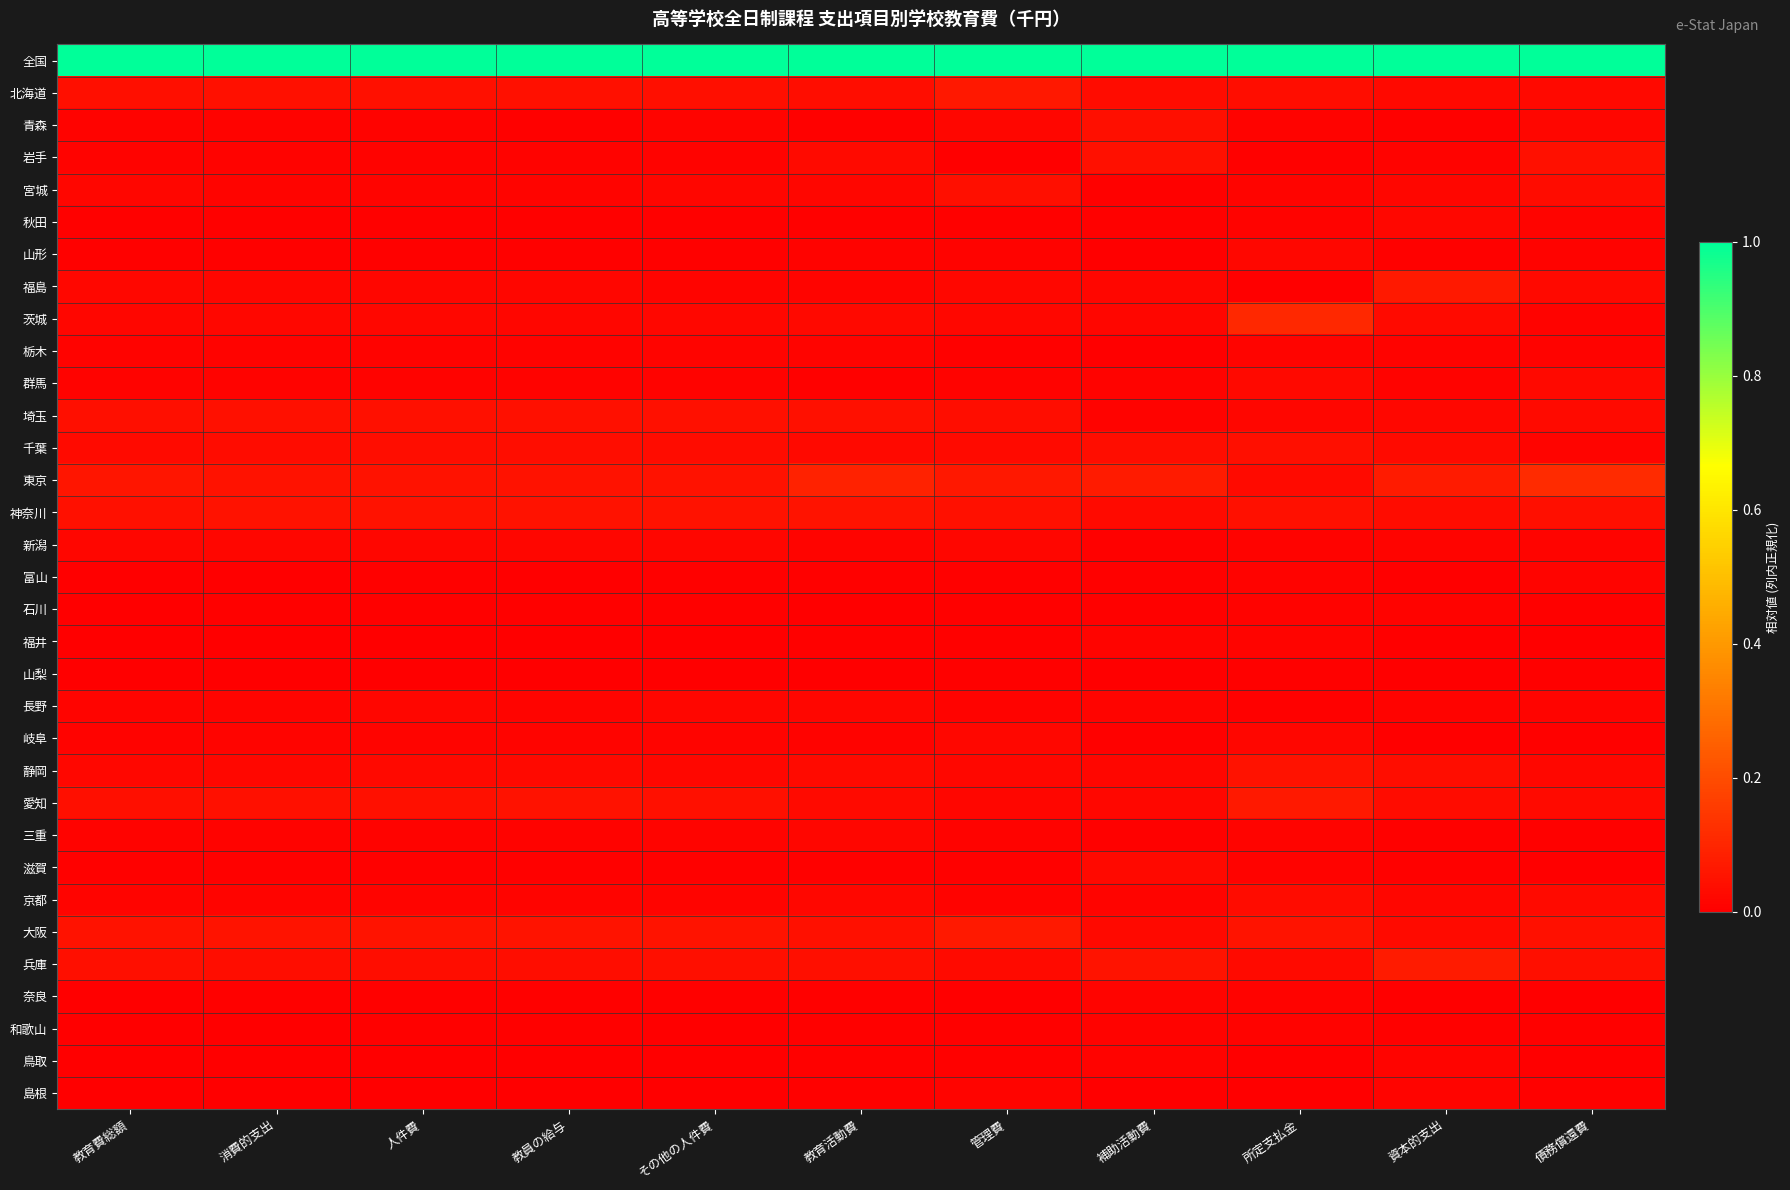

At which category is the sum across all series the highest?

所定支払金